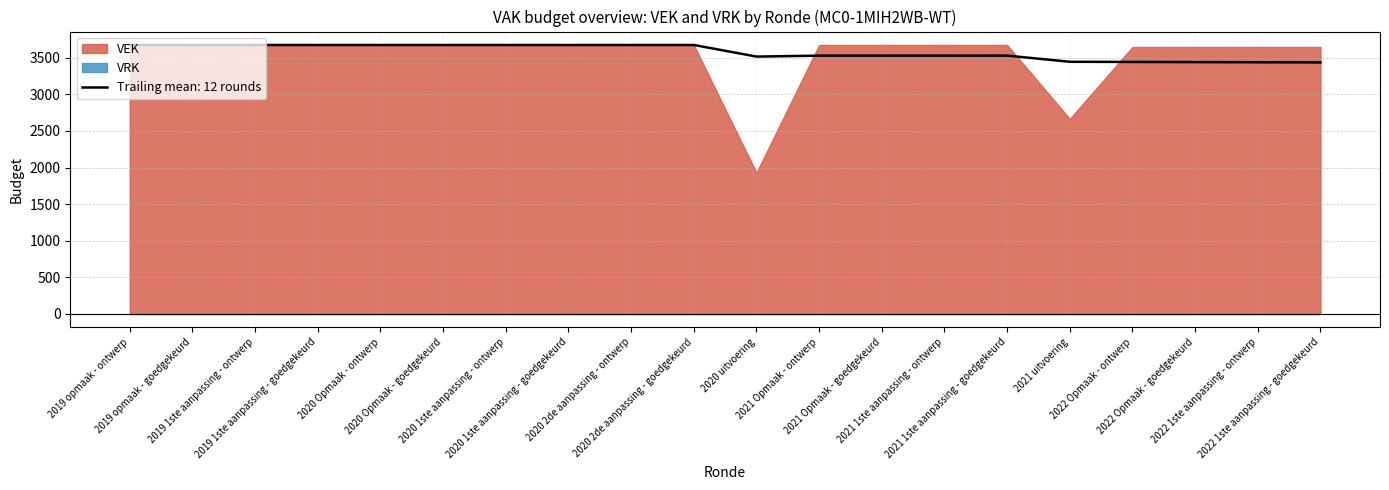

Reading left to right, transcribe all the data shown in this chart.

VEK: 3676	3676	3676	3676	3676	3676	3676	3676	3676	3676	1930	3676	3676	3676	3676	2666	3649	3649	3649	3649
VRK: 0	0	0	0	0	0	0	0	0	0	0	0	0	0	0	0	0	0	0	0